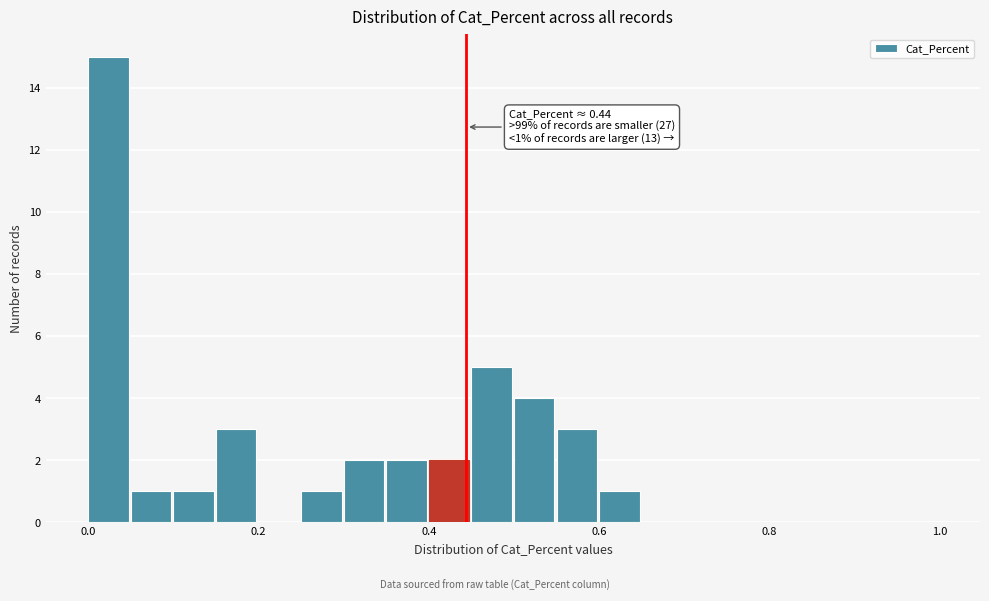

Around what value on the x-axis is the tallest bar? Give the approximate position of its centre, as read against the axis.

0.02